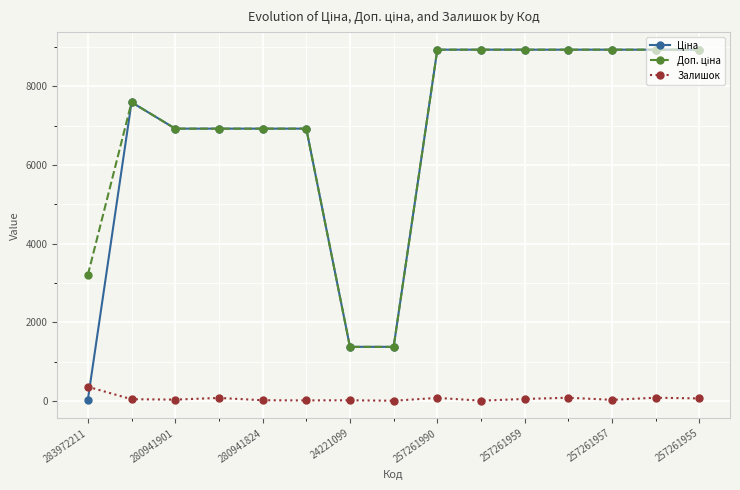

At how many categories does at least one series exceed 1070?

15